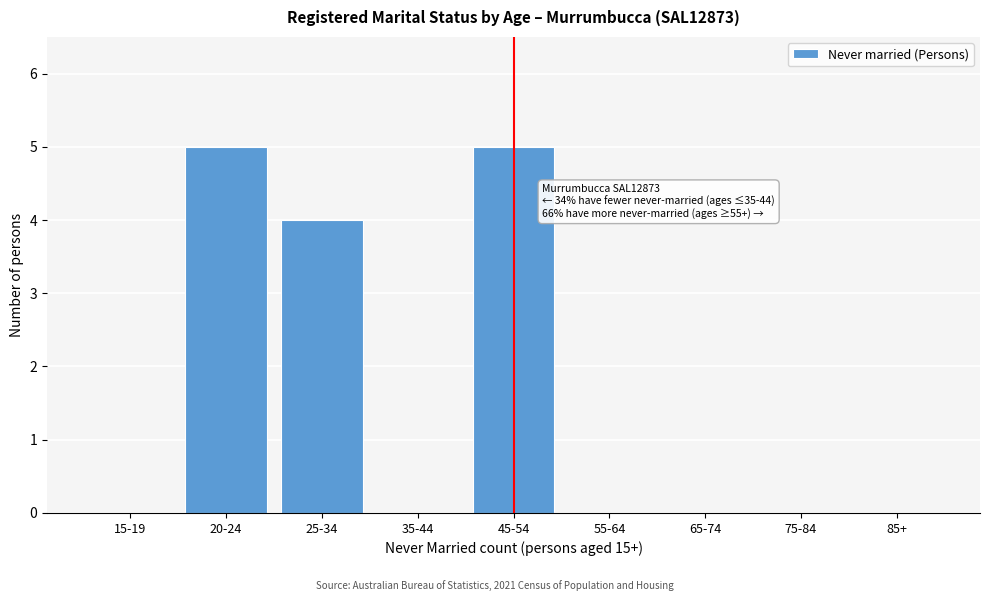

Reading left to right, list all the values displayed in this chart.

15-19=0	20-24=5	25-34=4	35-44=0	45-54=5	55-64=0	65-74=0	75-84=0	85+=0